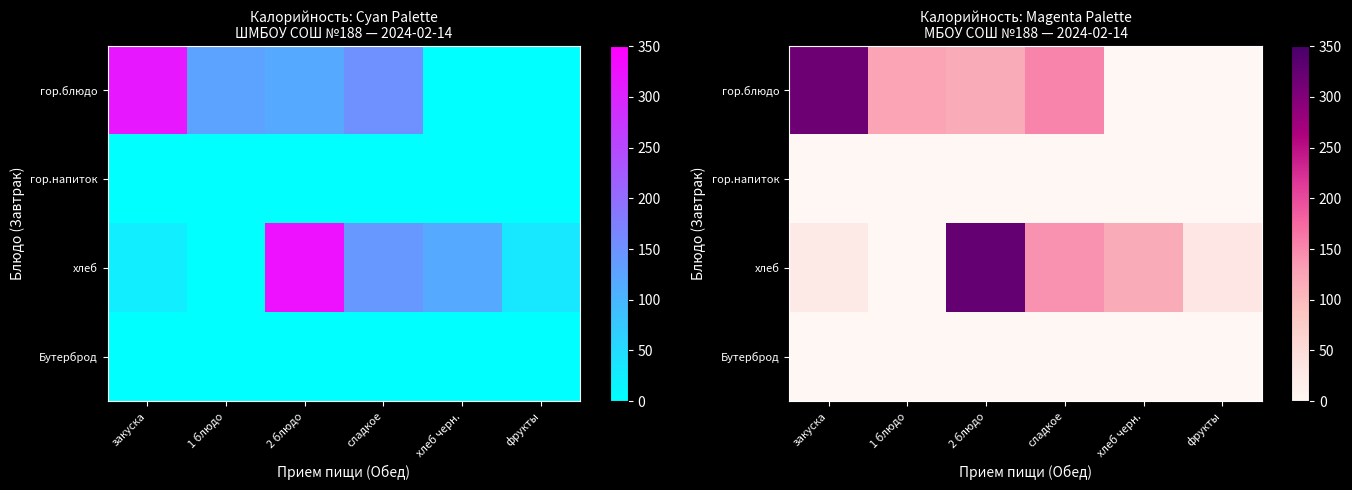

Between закуска and 2 блюдо, which series saw the biggest shift?

хлеб